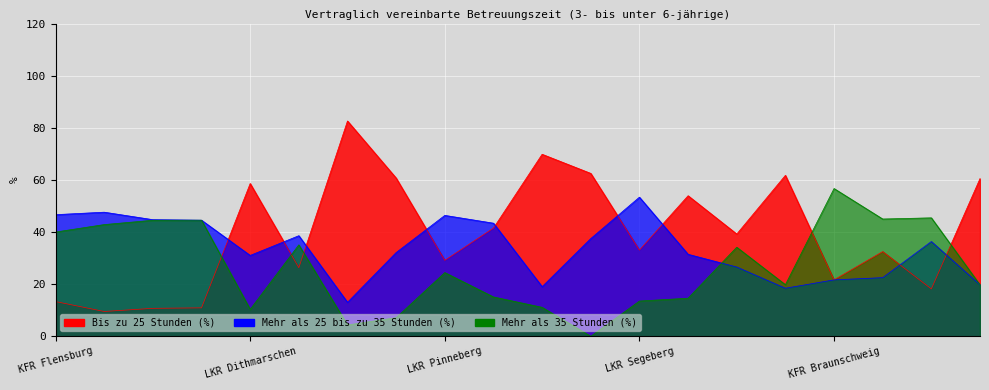

What is the average value of the Bis zu 25 Stunden (%) series?

39.8